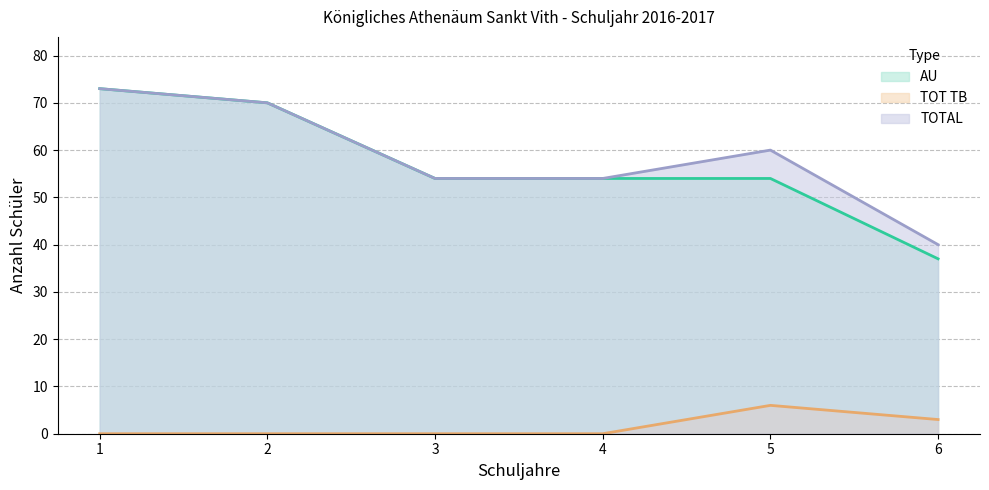

At which label does TOT TB reach its minimum?

1